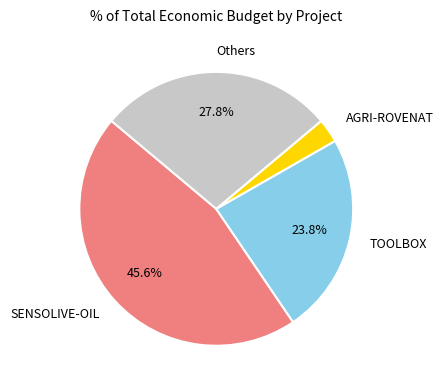

Is the sum of SENSOLIVE-OIL and TOOLBOX greater than half?

Yes